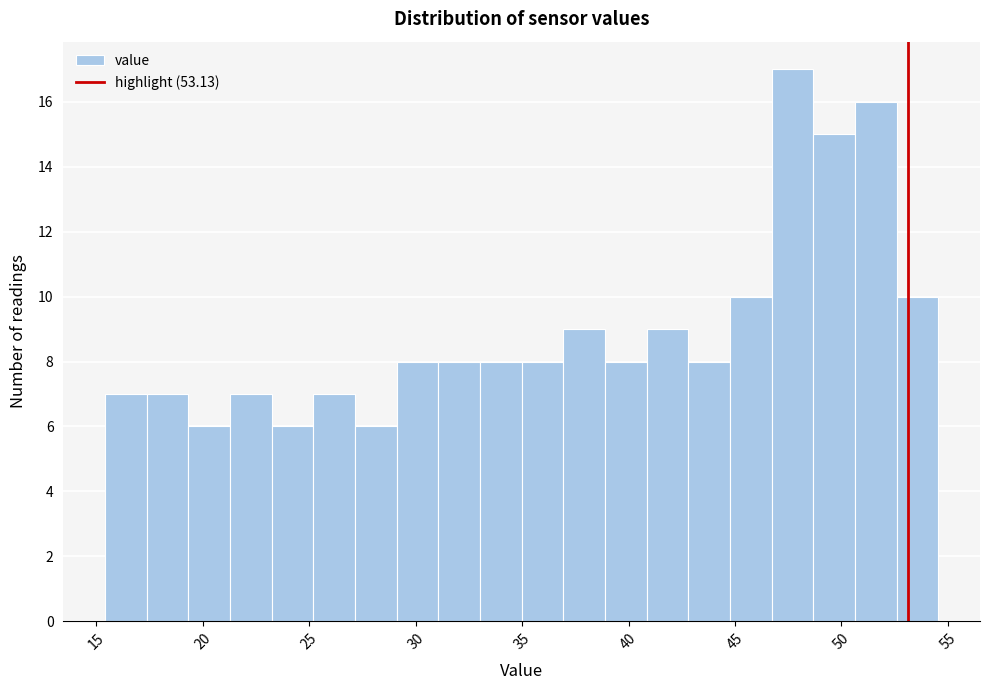

Around what value on the x-axis is the tallest bar? Give the approximate position of its centre, as read against the axis.

47.5